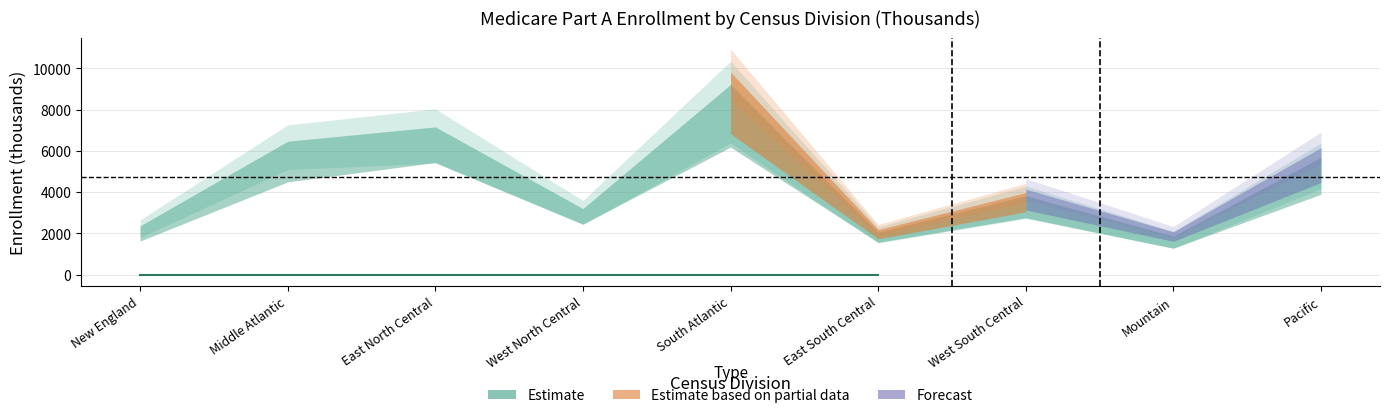

What is the difference between the highest and lowest values at New England?

912